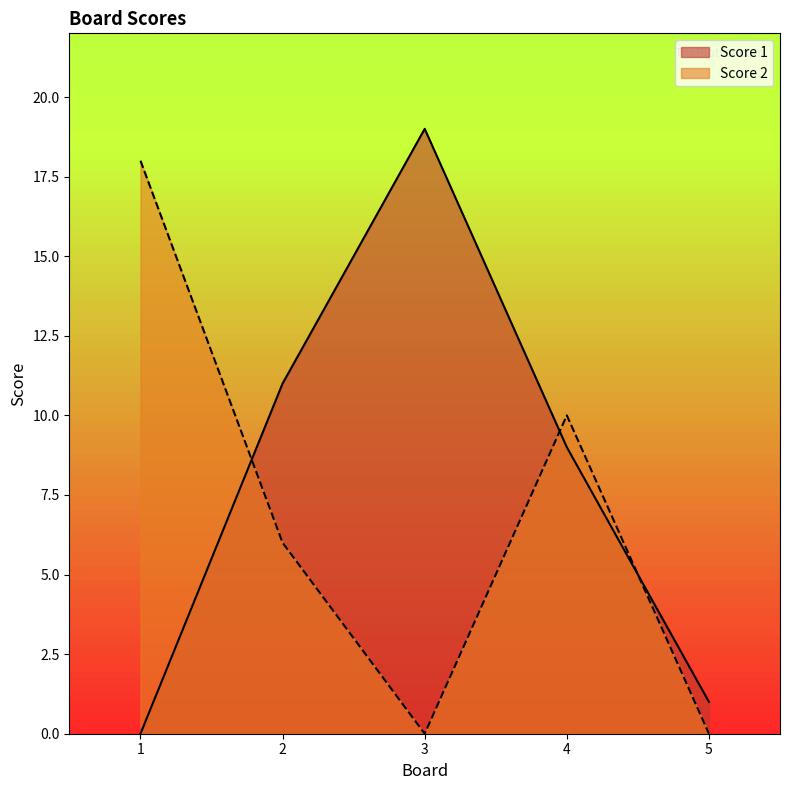

Reading left to right, list all the values displayed in this chart.

Score 1: 0	11	19	9	1
Score 2: 18	6	0	10	0